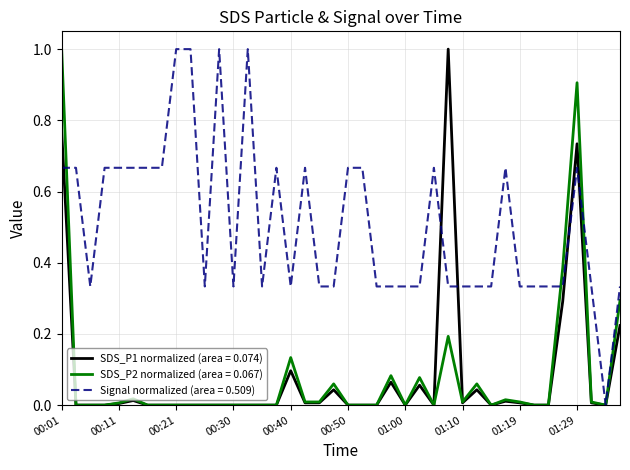

What is the maximum value shown in the chart?

1.0